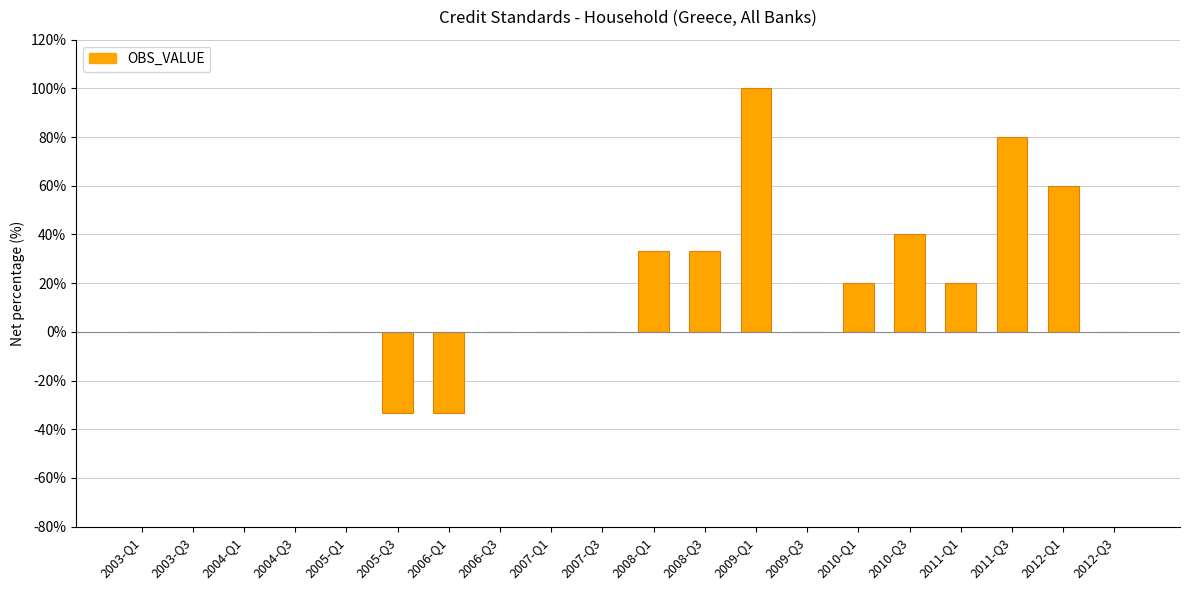

What is the change in value from 2004-Q3 to 2005-Q3?

-33.3